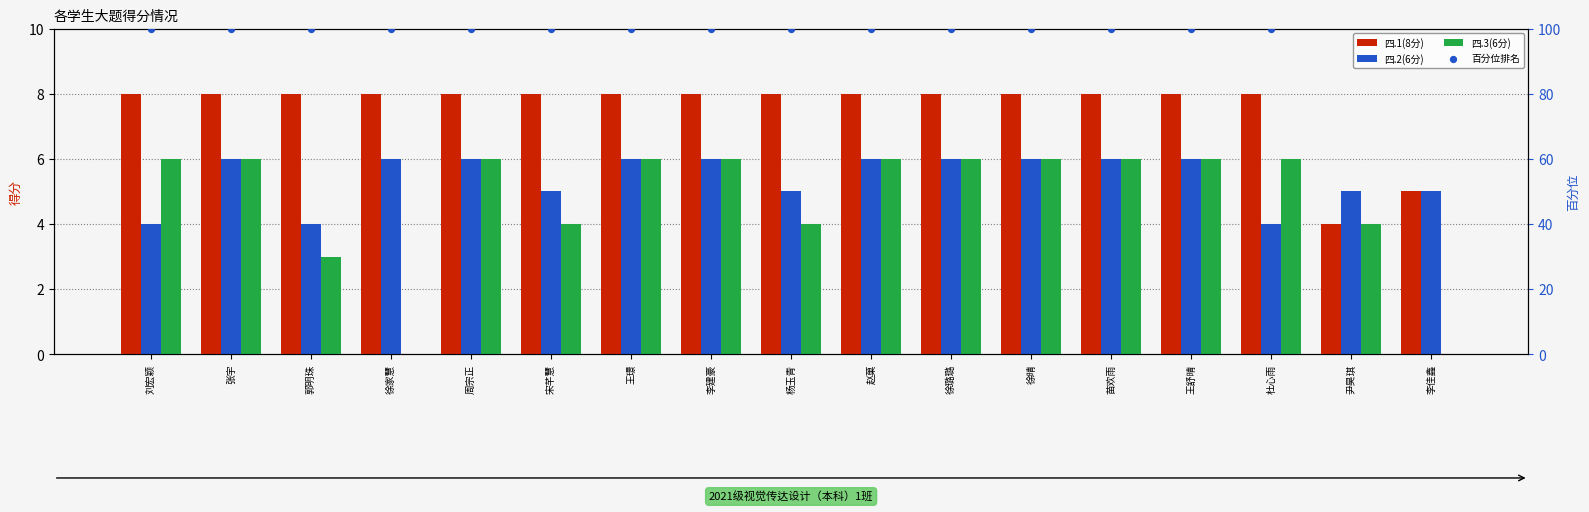

What is the total value across all series at 王璟?

120.0